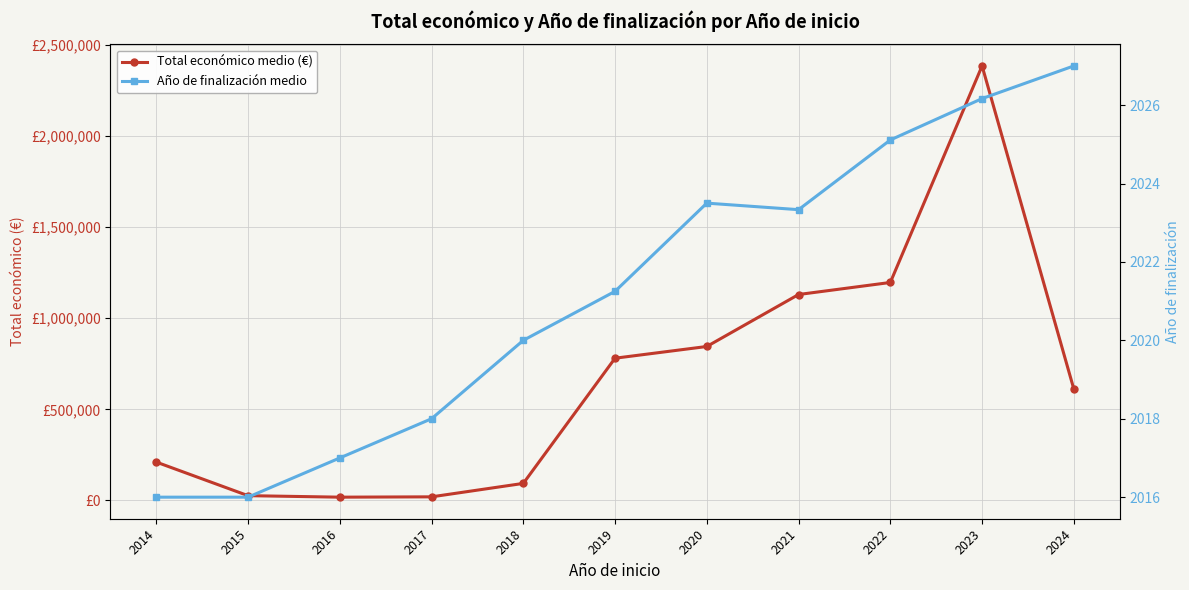

What is the difference between the Año de finalización medio values at 2017 and 2021?

5.3